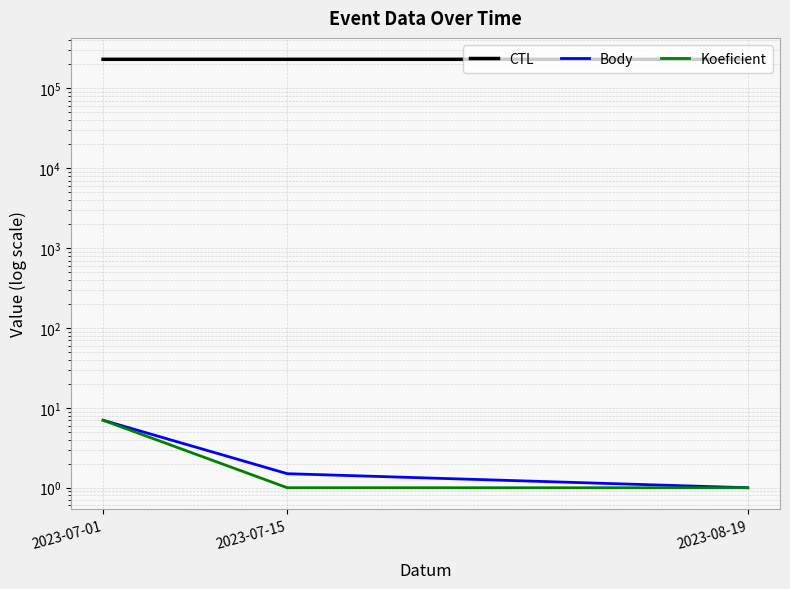

Which series has the largest range (max minus min)?

CTL